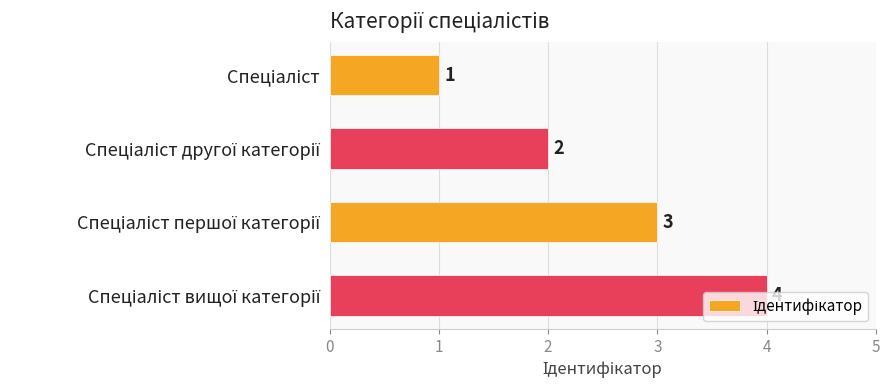

What is the difference between the maximum and minimum values?

3